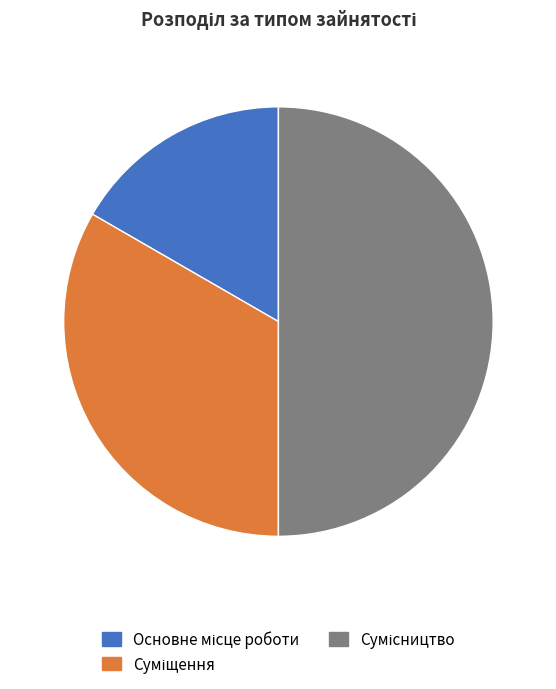

What percentage is the Сумісництво slice, to the nearest percent?

50%